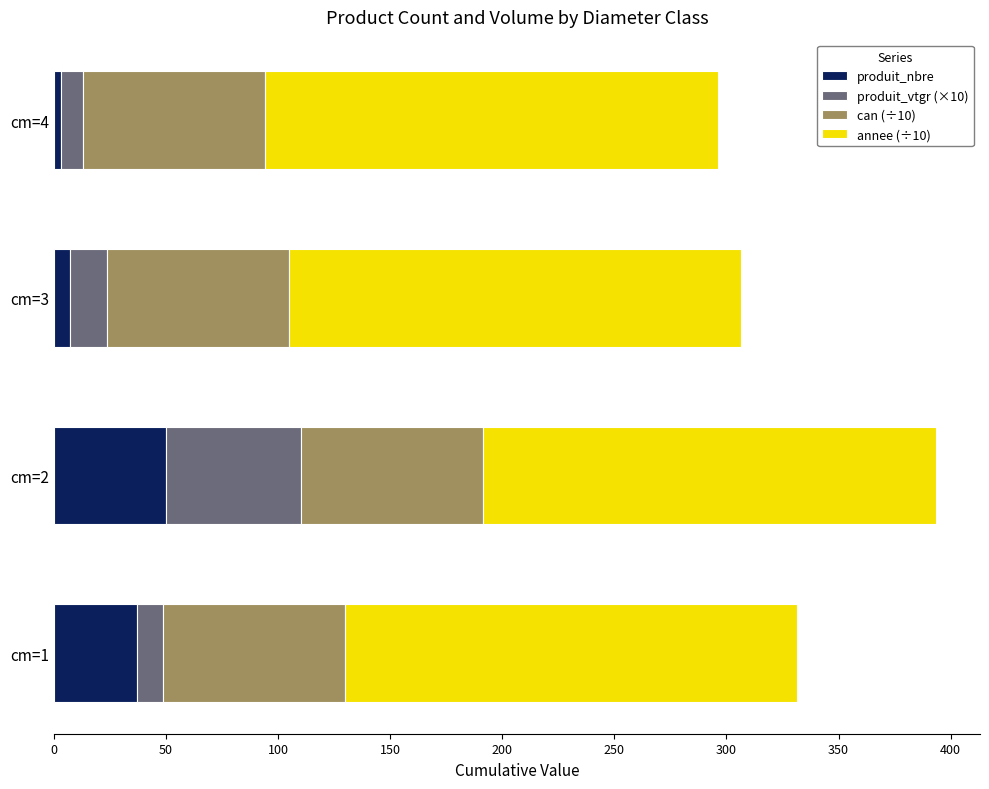

What is the difference between the maximum and minimum values in the produit_nbre series?

47.0